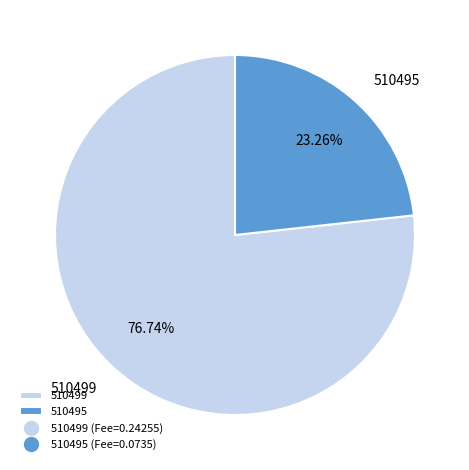

To the nearest percent, what portion does 510495 represent?

23%